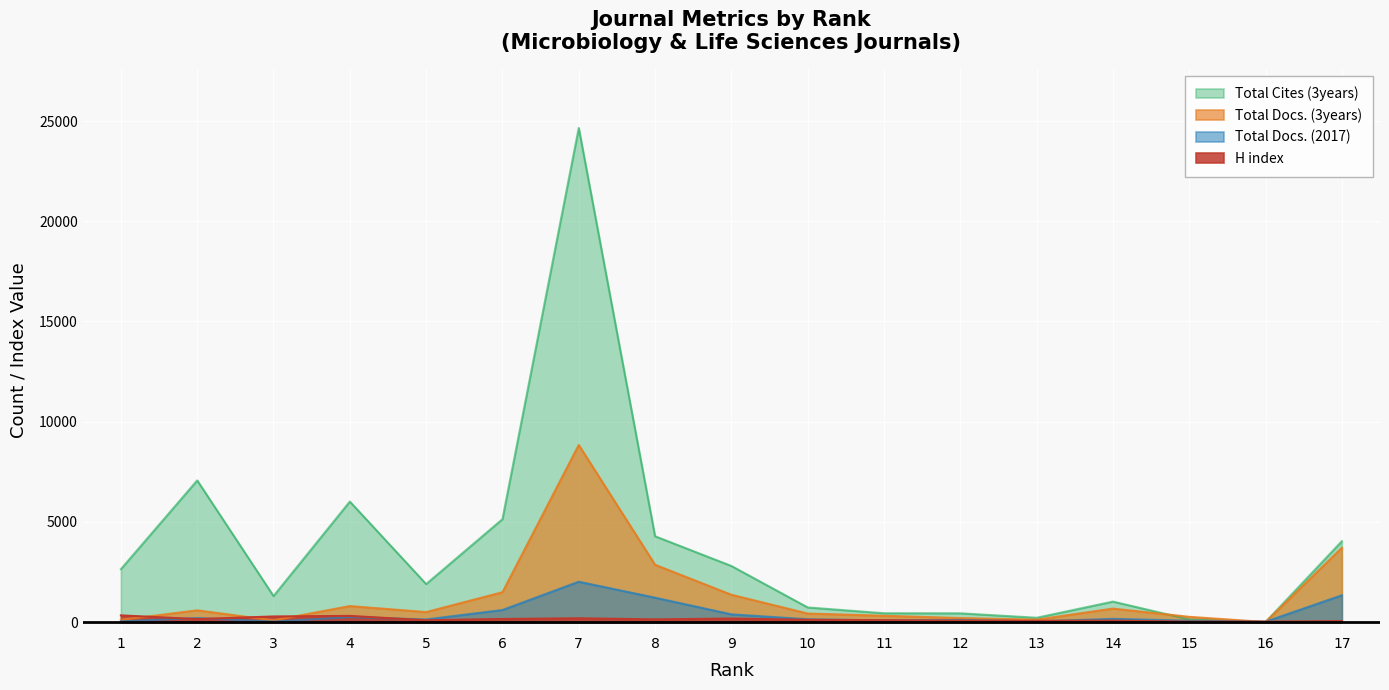

At which category does the chart reach its peak across all series?

7